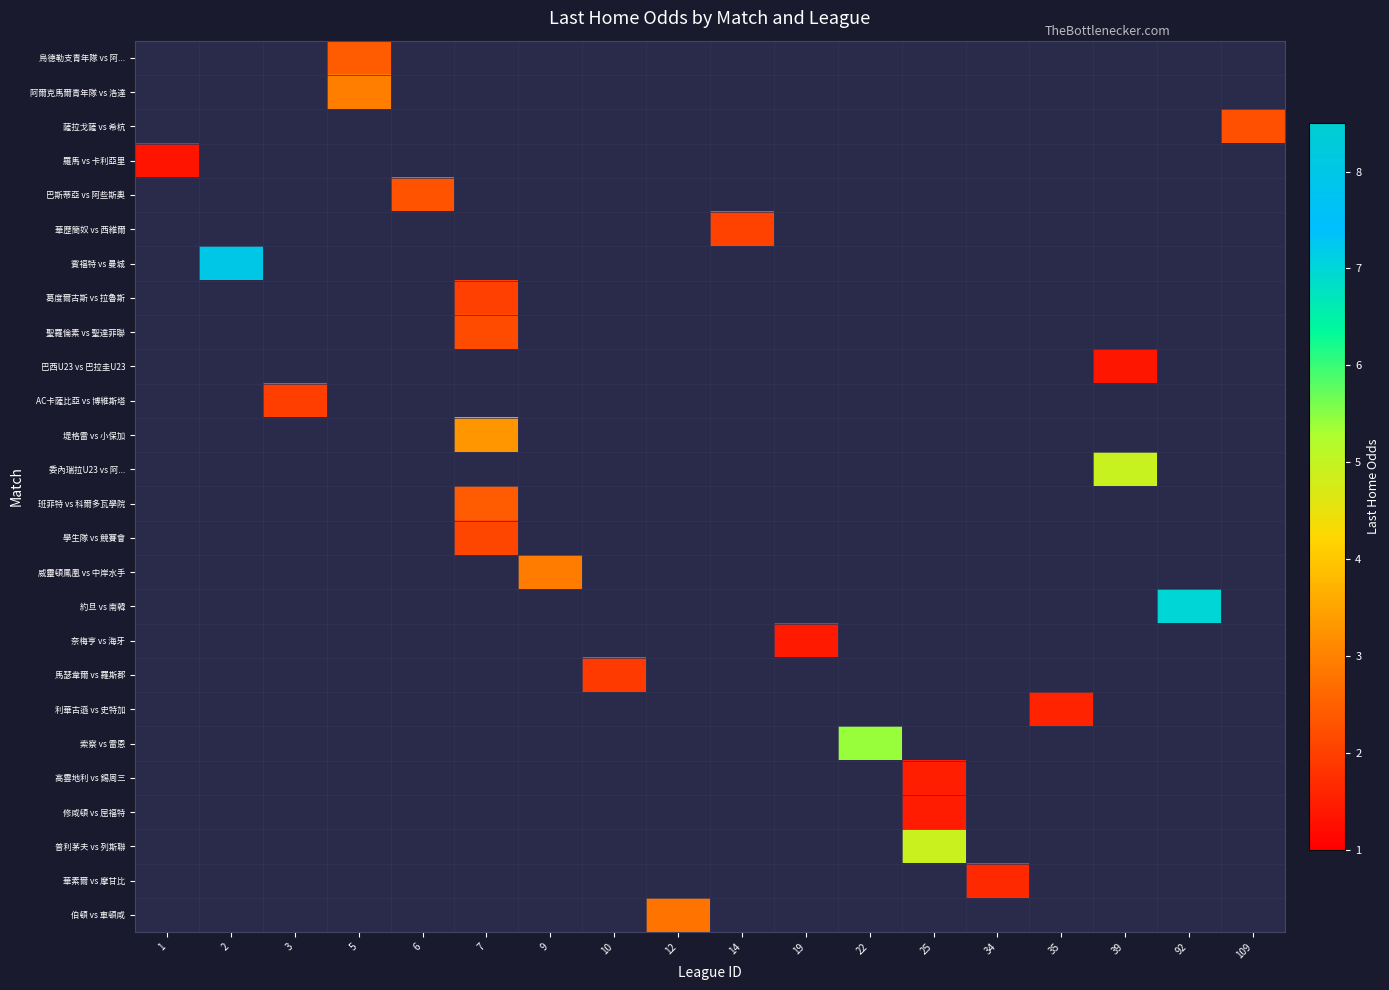

List the labels in order of row_12 value, largest first.

1, 2, 3, 5, 6, 7, 9, 10, 12, 14, 19, 22, 25, 34, 35, 39, 92, 109